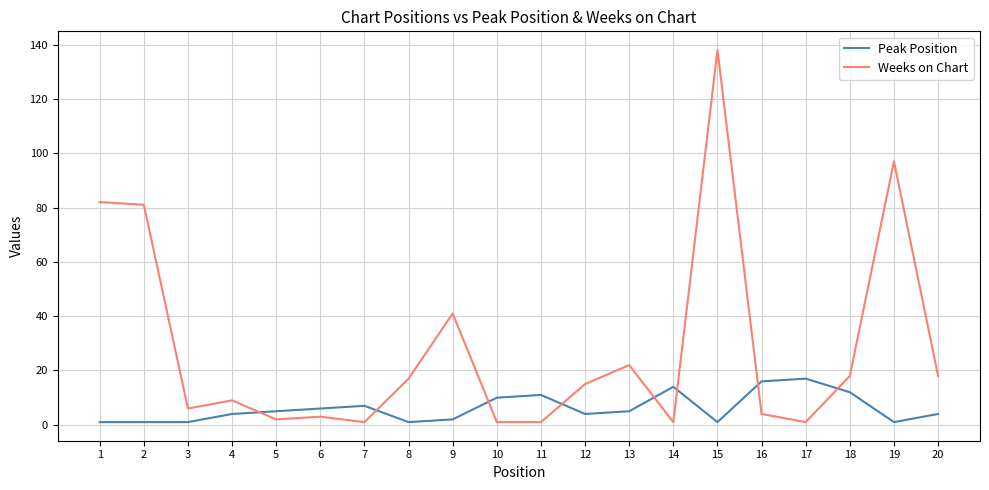

What is the difference between the maximum and minimum values in the Weeks on Chart series?

137